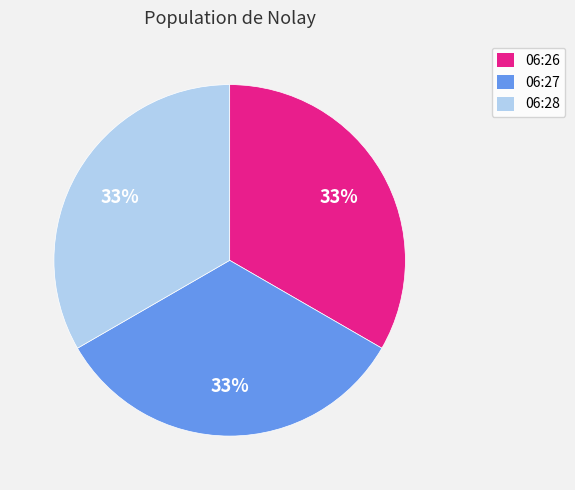

Is there a majority slice in this chart?

No